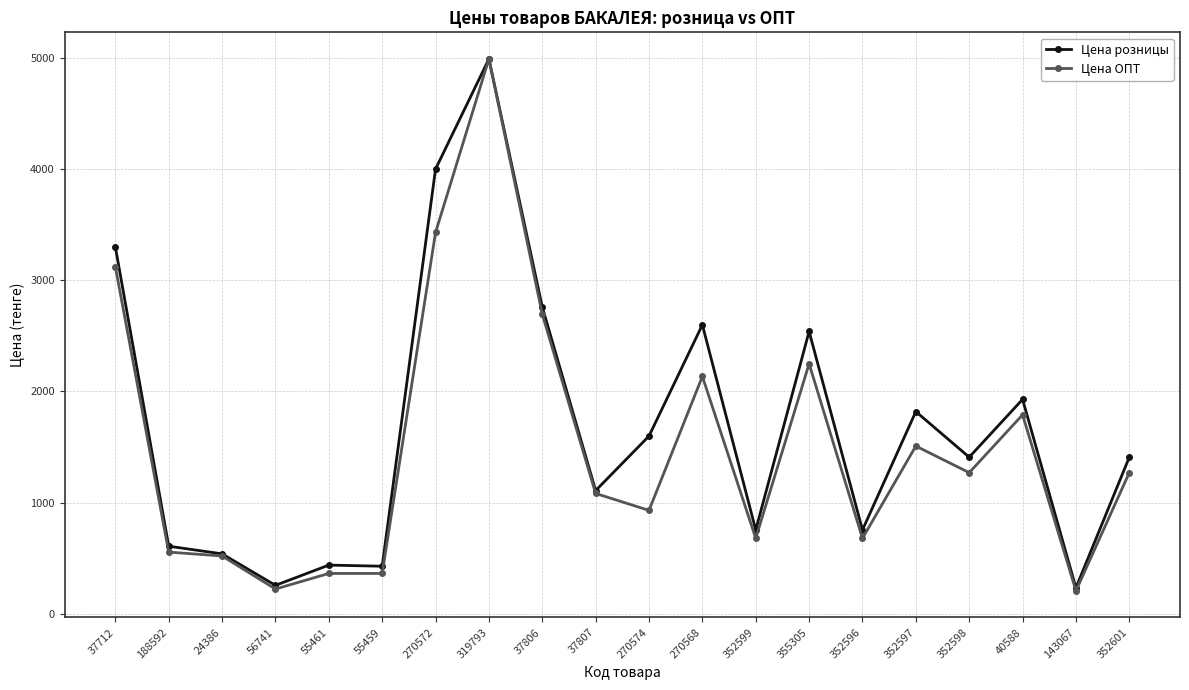

How many lines are shown in the chart?

2